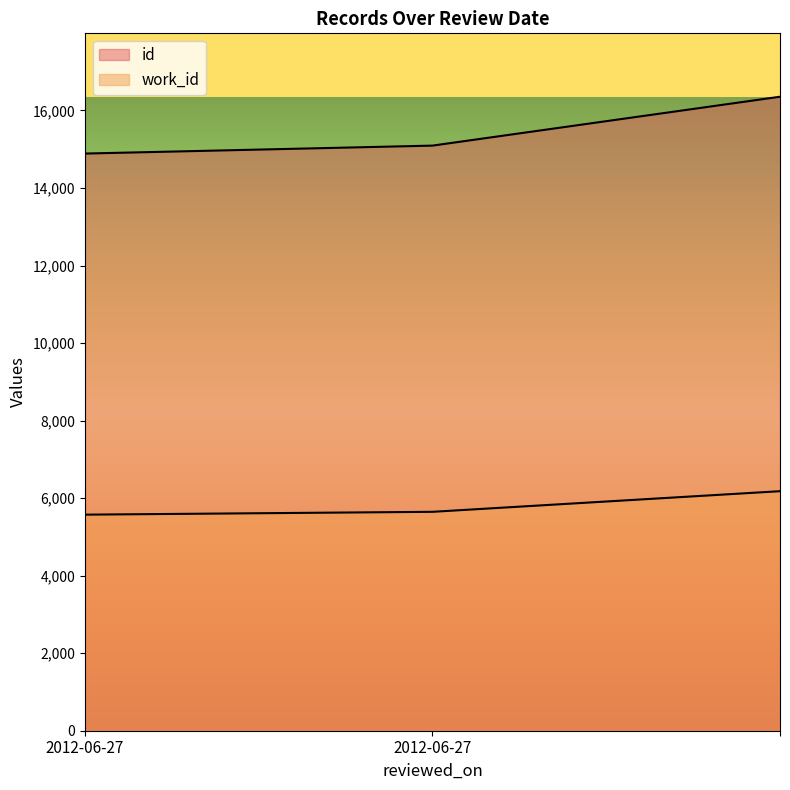

Which category has the lowest value in the id series?

2012-06-27